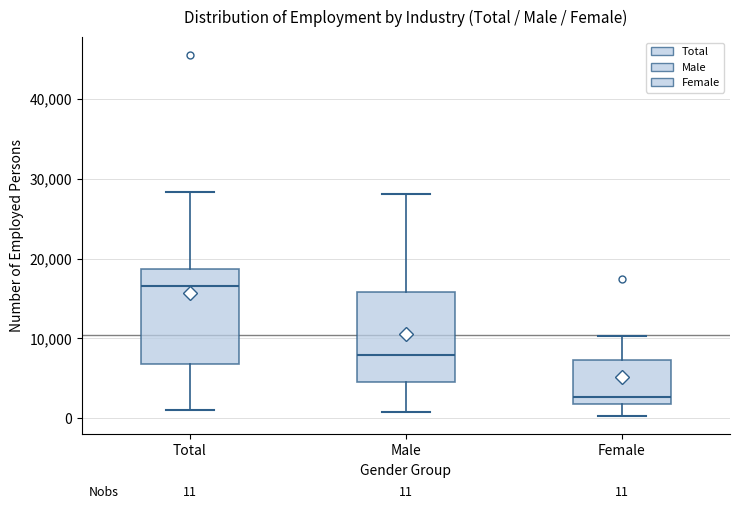

Which box's median line is the lowest?

Female